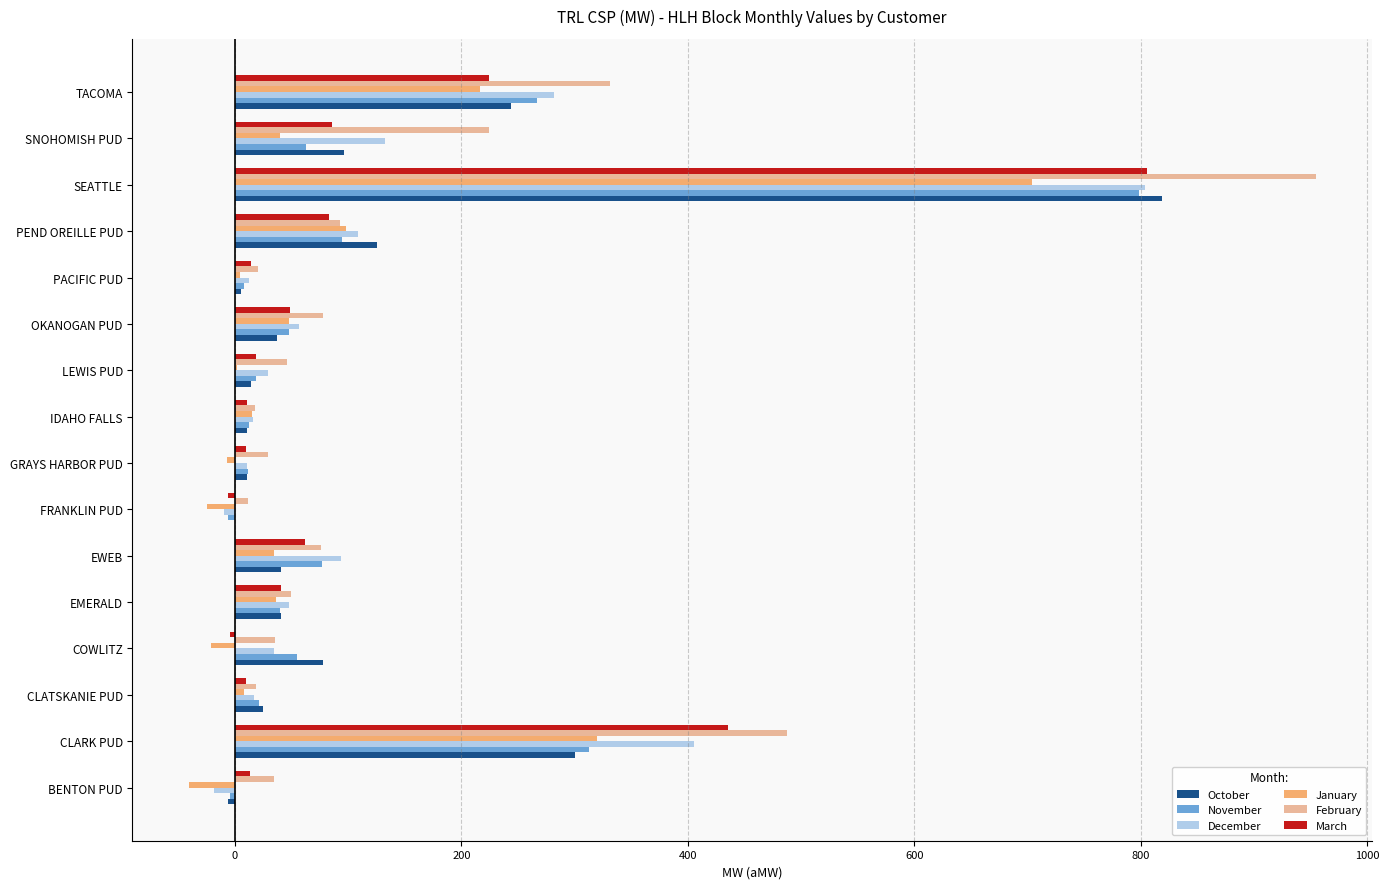

What is the highest value of the November series?

798.2